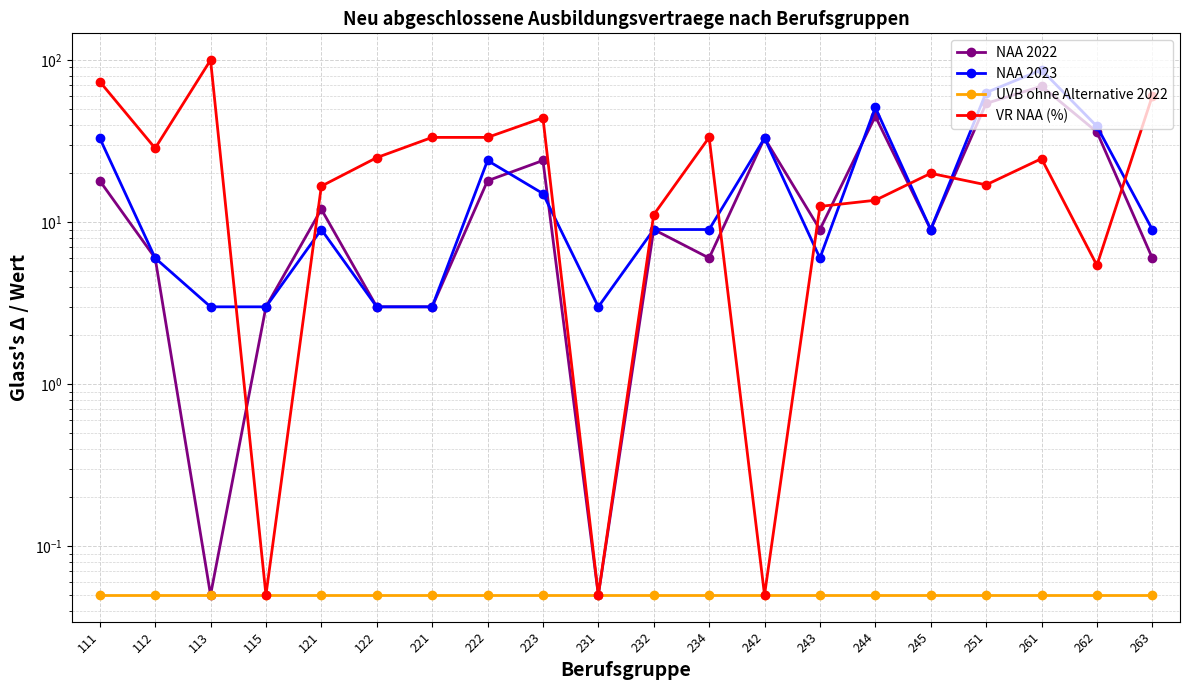

Rank the series by their maximum value, from highest to lowest.

VR NAA (%), NAA 2023, NAA 2022, UVB ohne Alternative 2022